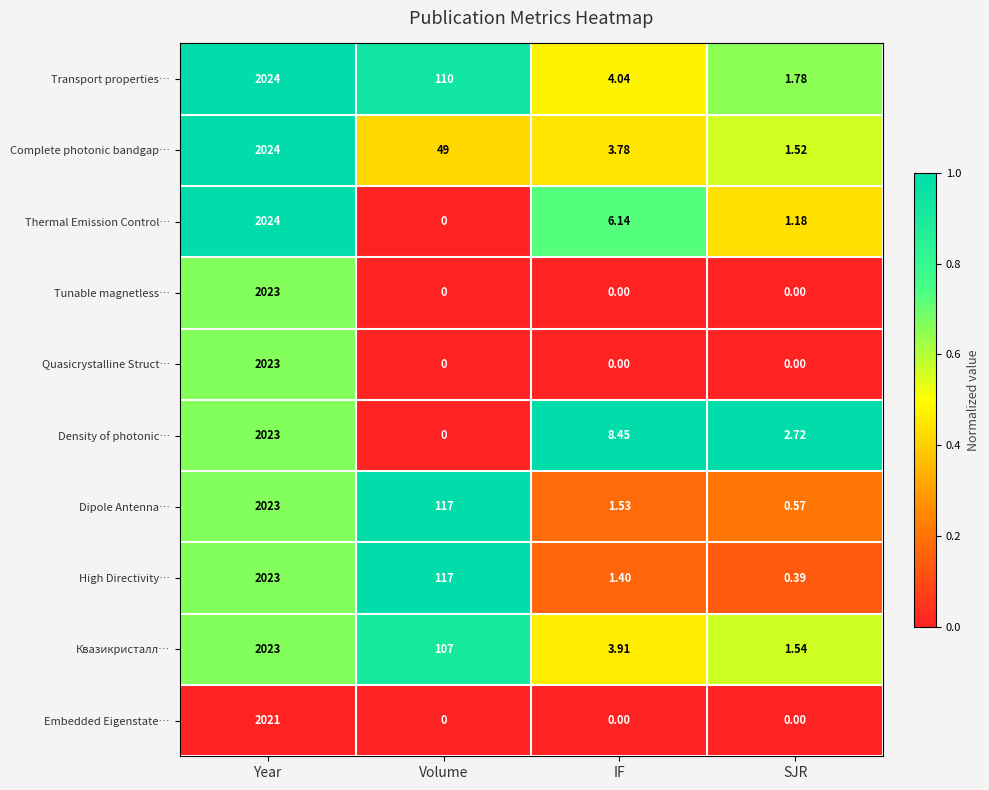

At which label is Thermal Emission Control… closest to 1012?

IF